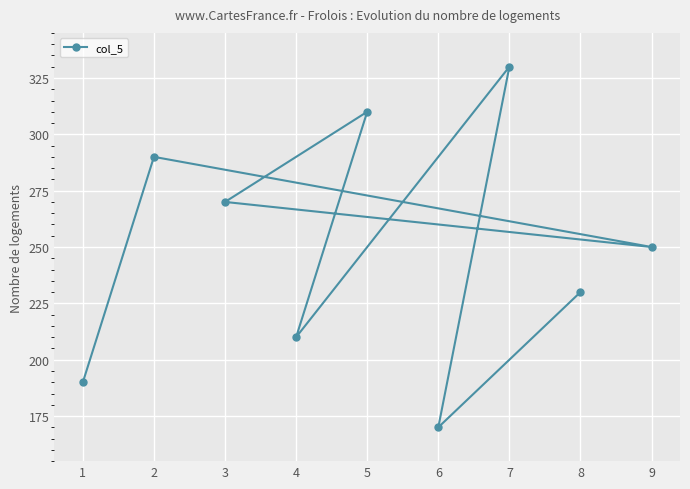

Reading left to right, extract all data points from this chart.

1=190	2=290	3=270	4=210	5=310	6=170	7=330	8=230	9=250